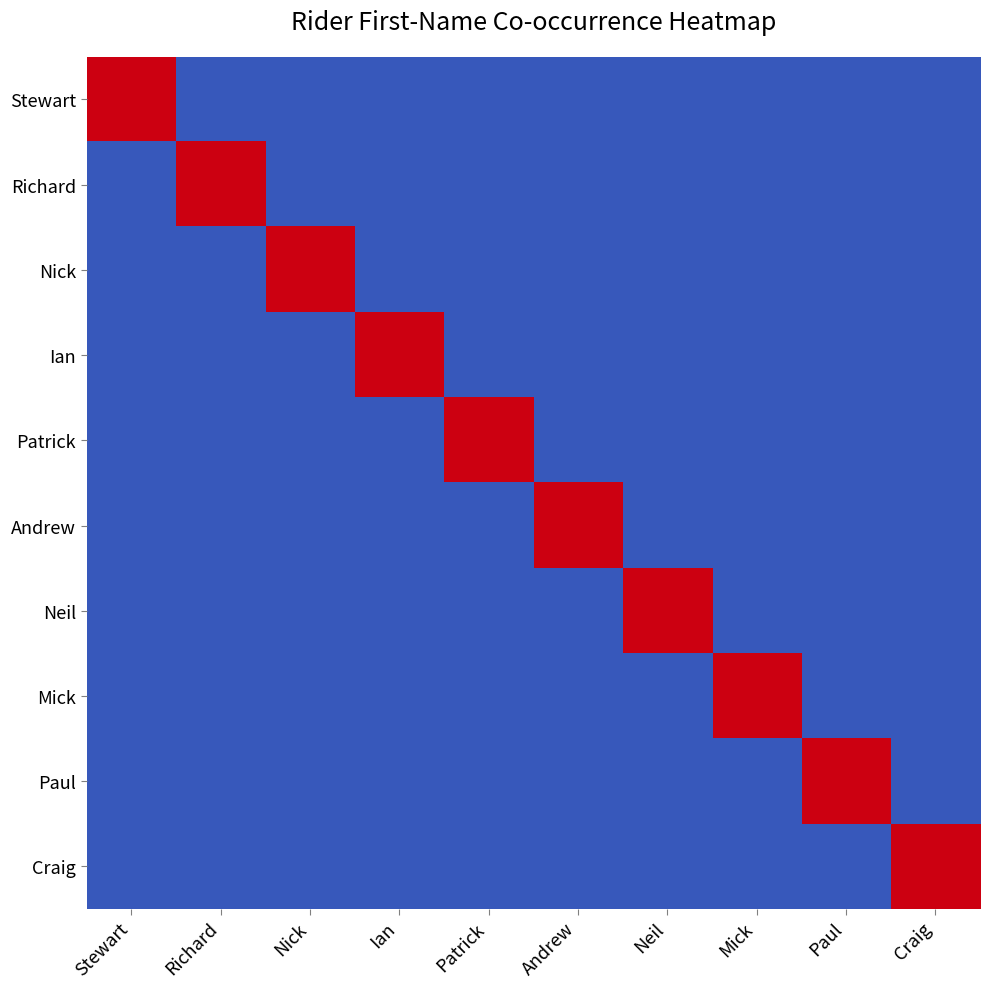

Rank the series by their maximum value, from highest to lowest.

Stewart, Richard, Nick, Ian, Patrick, Andrew, Neil, Mick, Paul, Craig